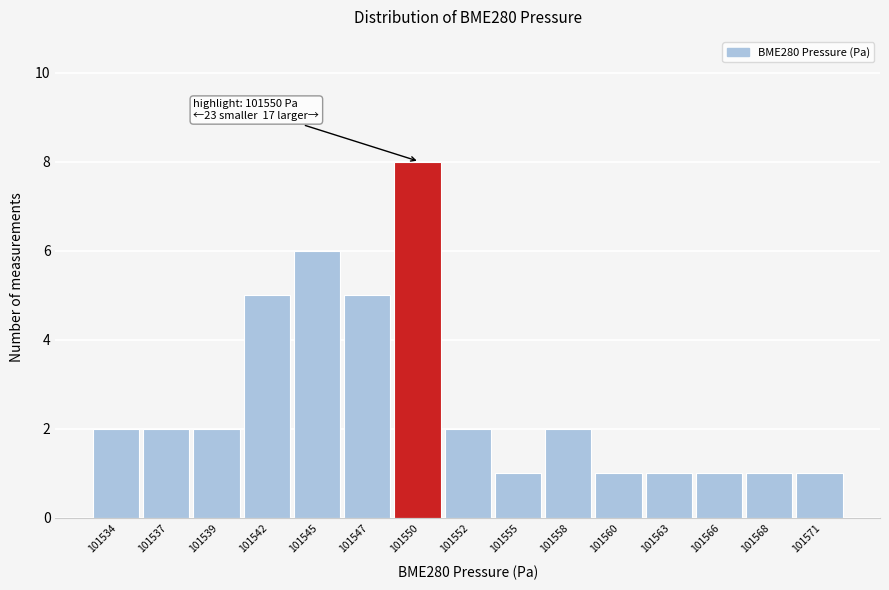

Reading left to right, transcribe all the data shown in this chart.

101534=2	101537=2	101539=2	101542=5	101545=6	101547=5	101550=8	101552=2	101555=1	101558=2	101560=1	101563=1	101566=1	101568=1	101571=1